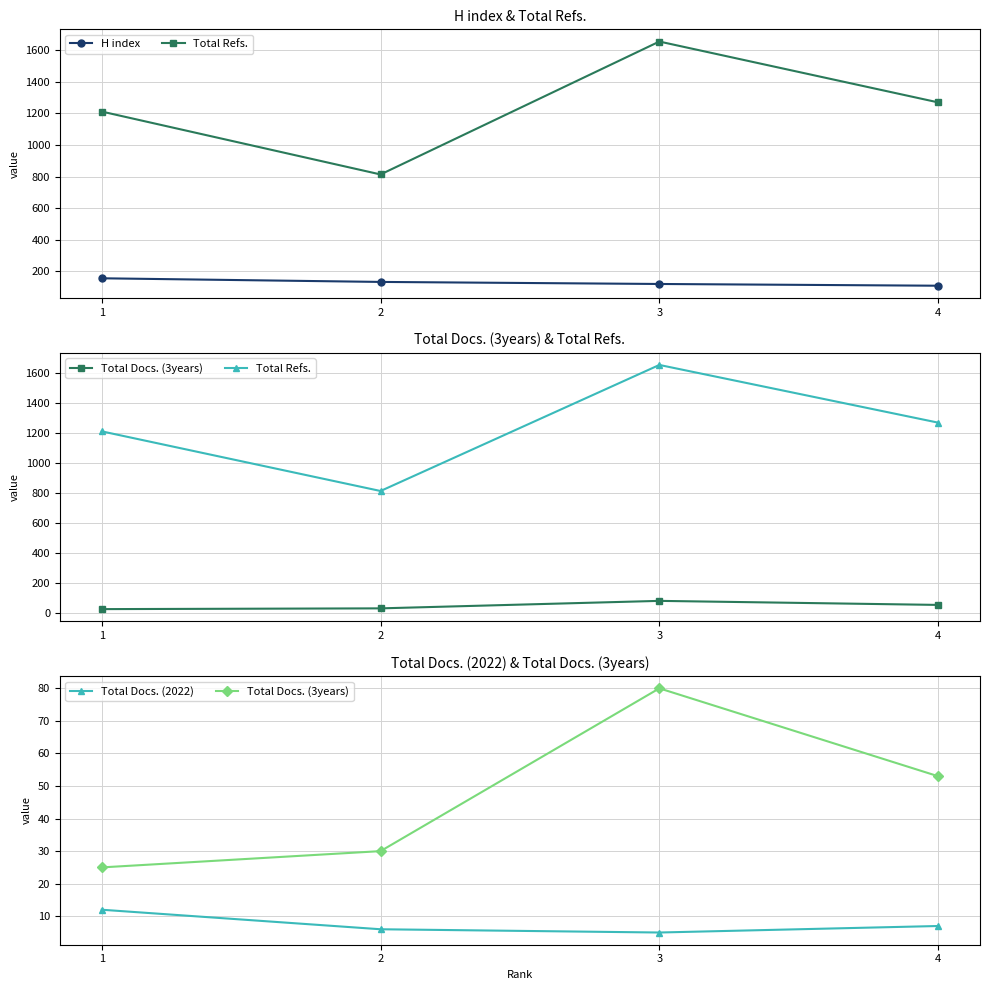

What is the difference between the maximum and second lowest values in the Total Docs. (2022) series?

6